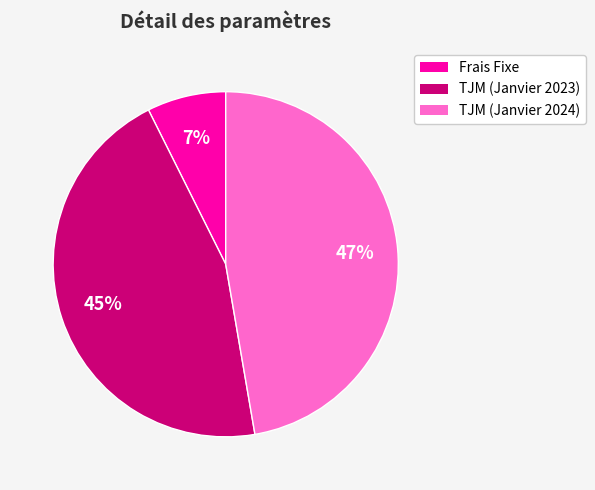

To the nearest percent, what is the combined percentage of TJM (Janvier 2023) and TJM (Janvier 2024)?

93%